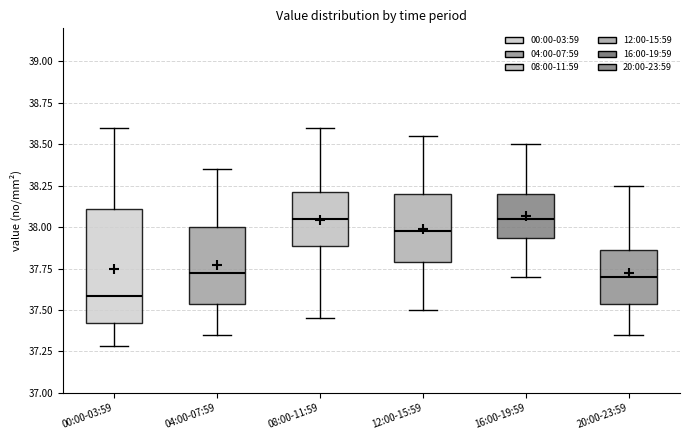

Comparing the boxes themselves (not the whiskers), which one is the tallest?

00:00-03:59